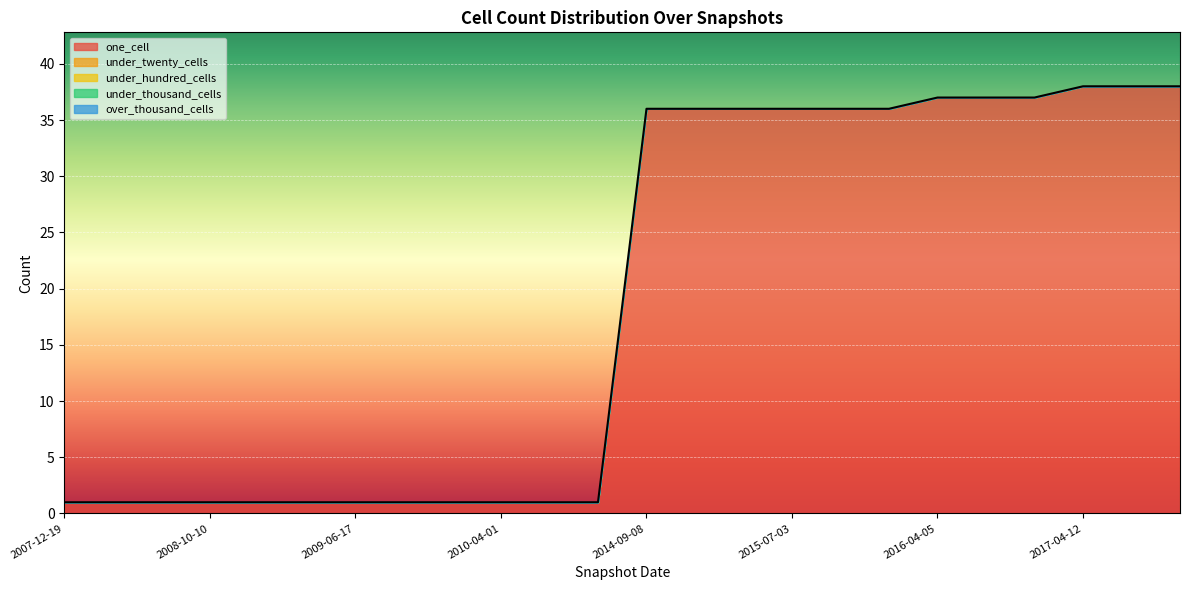

Reading left to right, extract all data points from this chart.

one_cell: 1	1	1	1	1	1	1	1	1	1	1	1	36	36	36	36	36	36	37	37	37	38	38	38
under_twenty_cells: 0	0	0	0	0	0	0	0	0	0	0	0	0	0	0	0	0	0	0	0	0	0	0	0
under_hundred_cells: 0	0	0	0	0	0	0	0	0	0	0	0	0	0	0	0	0	0	0	0	0	0	0	0
under_thousand_cells: 0	0	0	0	0	0	0	0	0	0	0	0	0	0	0	0	0	0	0	0	0	0	0	0
over_thousand_cells: 0	0	0	0	0	0	0	0	0	0	0	0	0	0	0	0	0	0	0	0	0	0	0	0